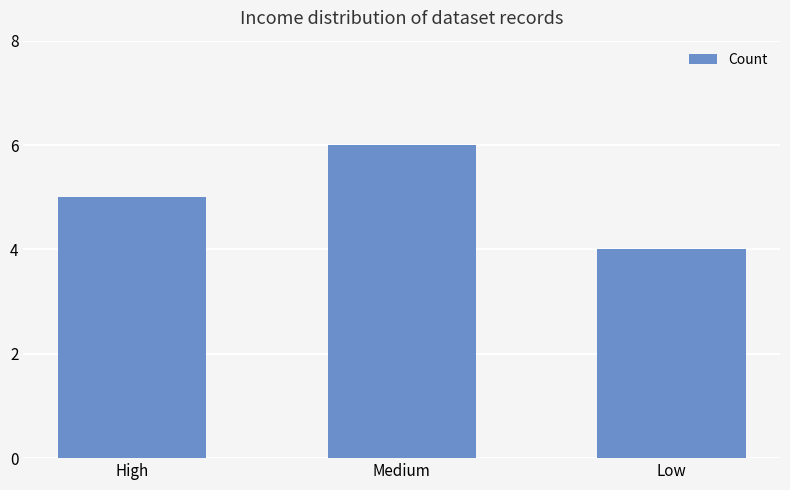

Reading right to left, what are all the values shown in this chart?

Low=4	Medium=6	High=5